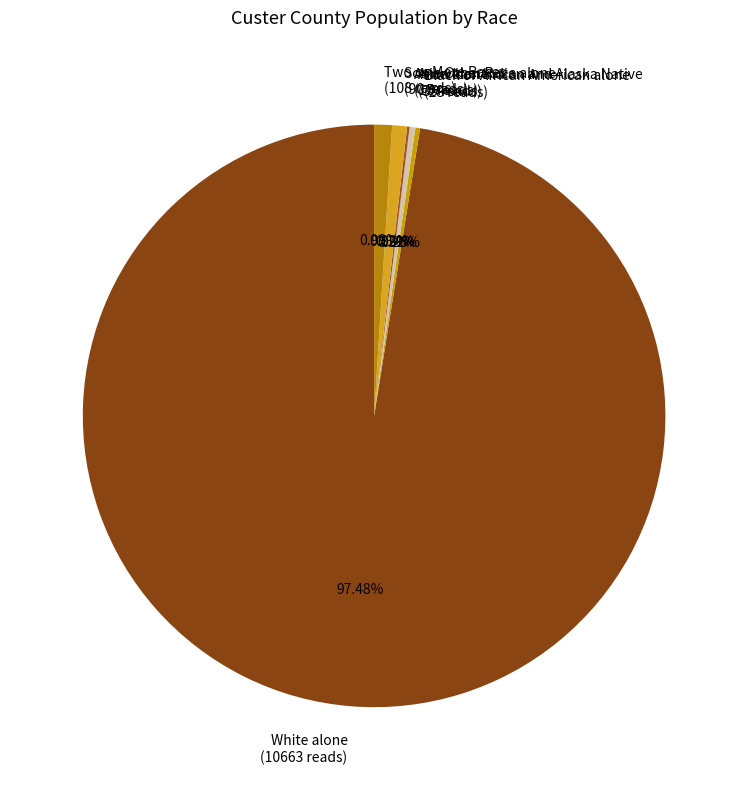

To the nearest percent, what is the average slice percentage?

17%